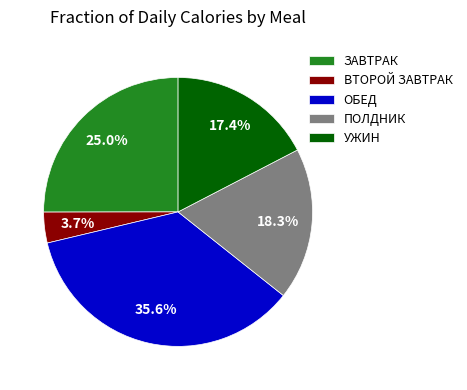

Rank the categories by value from highest to lowest.

ОБЕД, ЗАВТРАК, ПОЛДНИК, УЖИН, ВТОРОЙ ЗАВТРАК